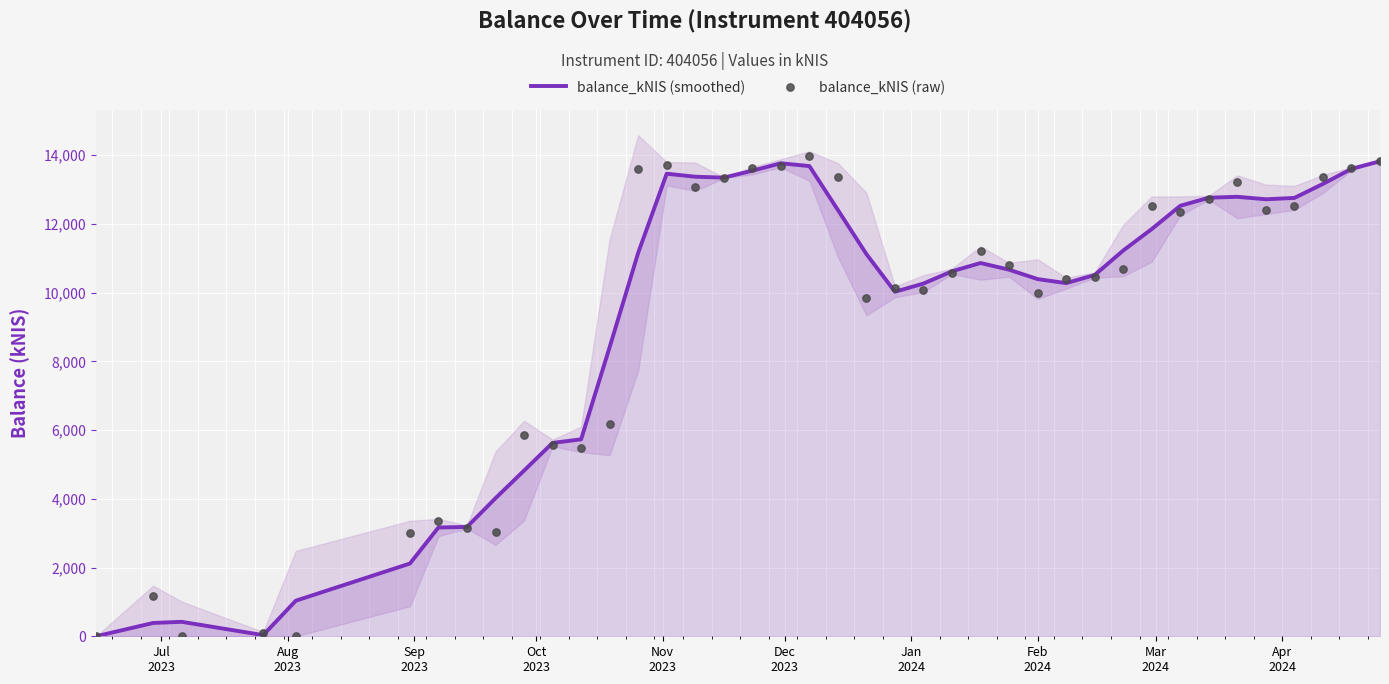

Which series reaches the minimum Y coordinate?

balance_kNIS (smoothed)